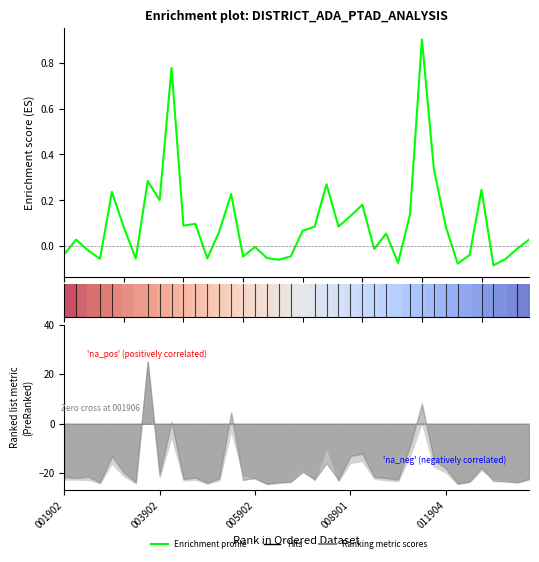

How many lines are shown in the chart?

2